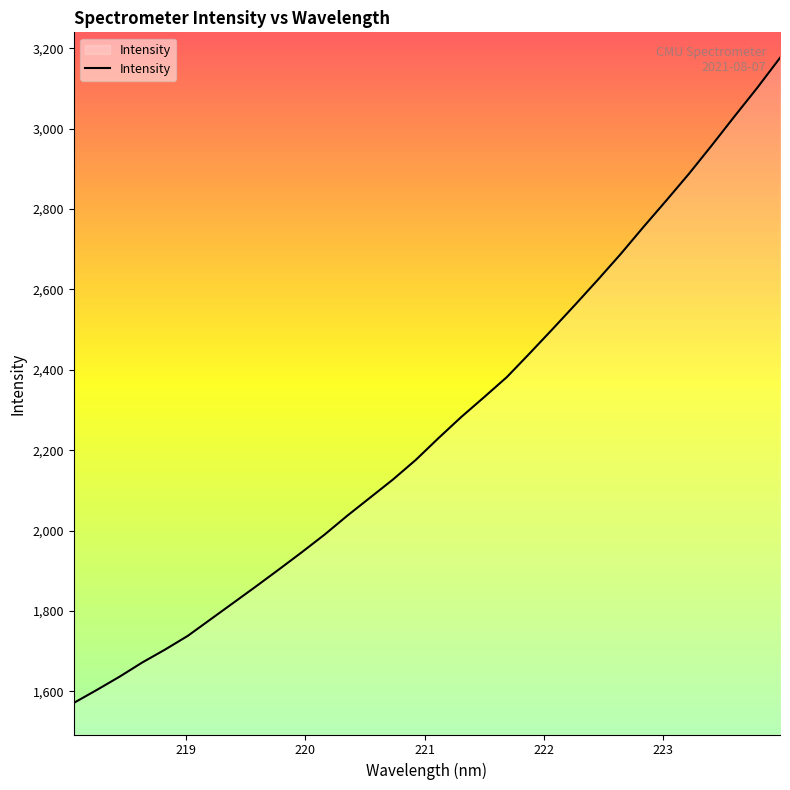

What is the minimum value shown in the chart?

1571.2